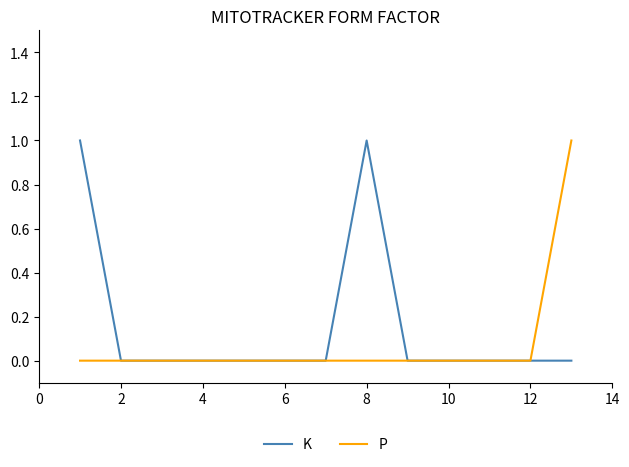

List the series in order of their overall mean, lowest first.

P, K